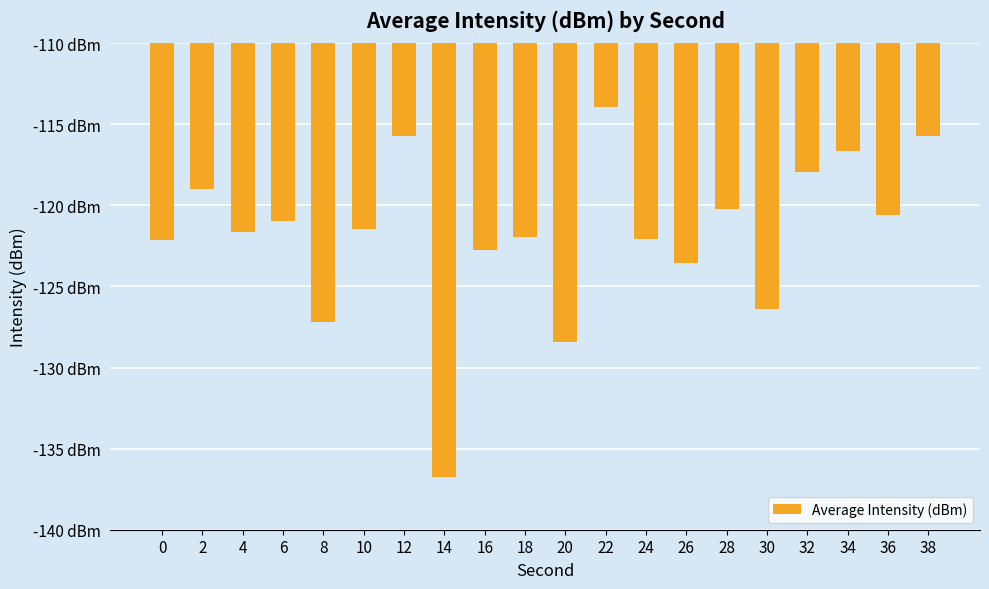

What is the value of the 4th bar from the left?

-121.0